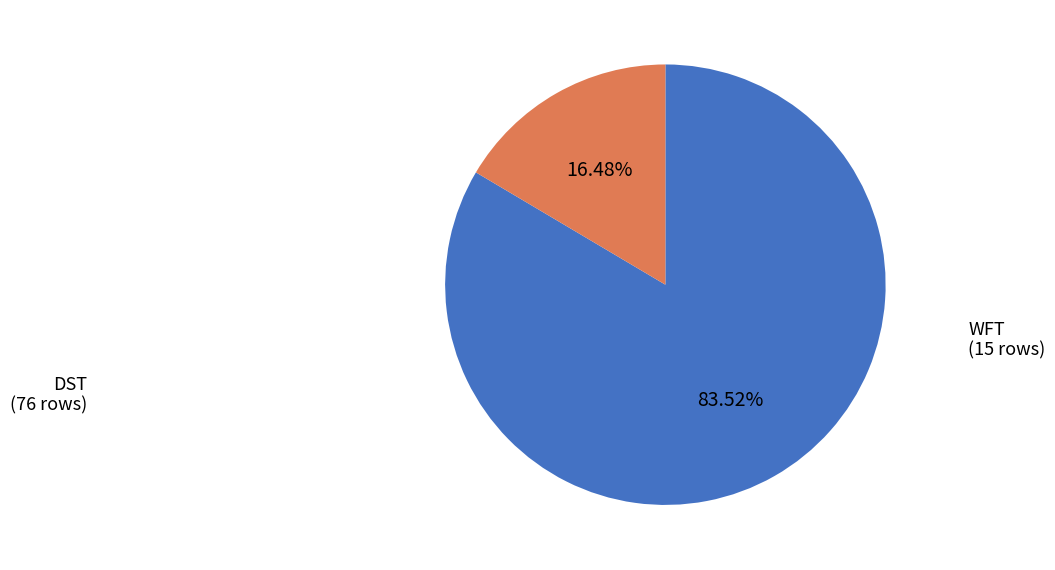

To the nearest percent, what is the difference between the WFT and DST slice percentages?

67%